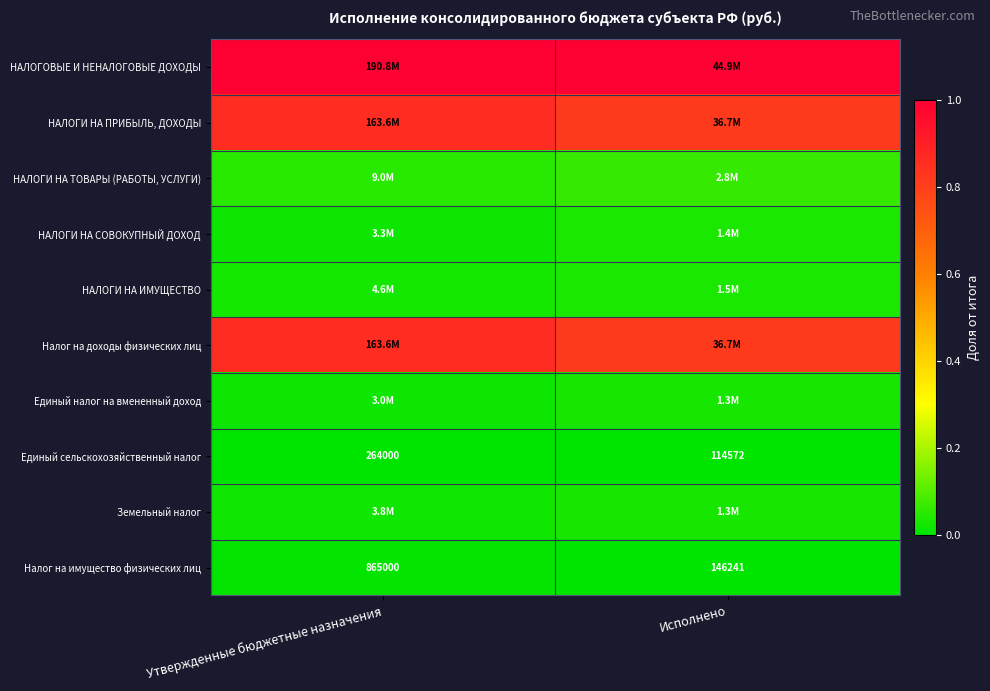

Rank the categories by Единый сельскохозяйственный налог value from highest to lowest.

Утвержденные бюджетные назначения, Исполнено